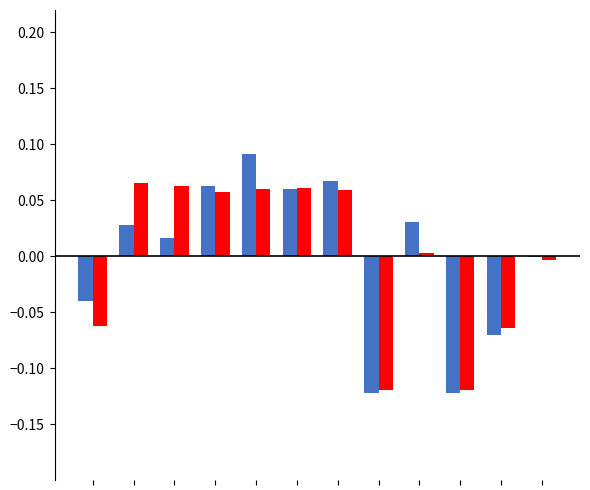

How many series are shown in this chart?

2